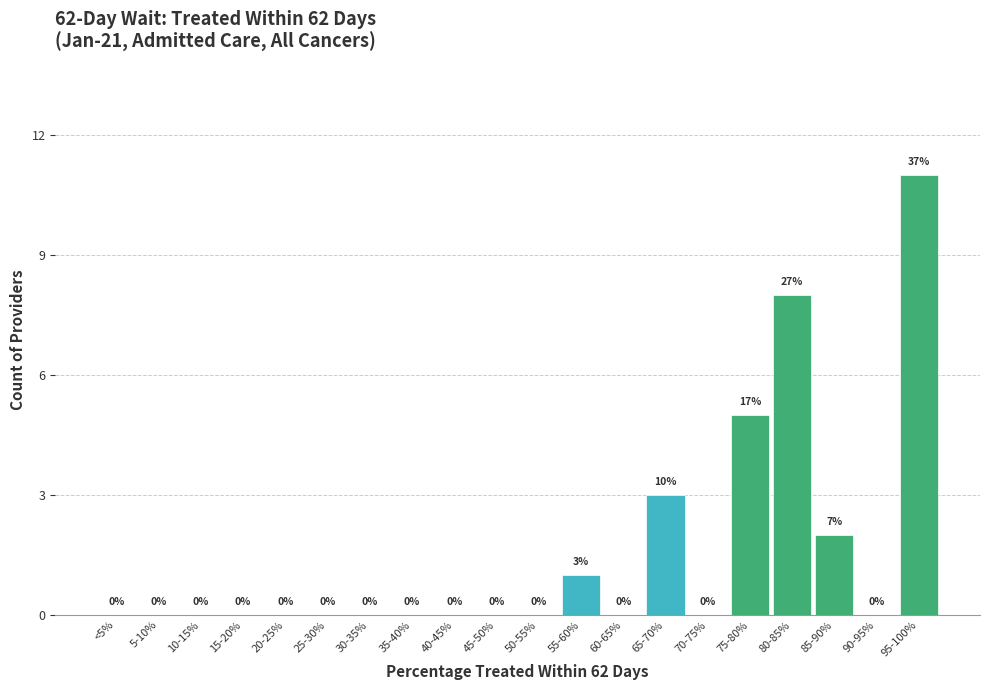

Reading left to right, list all the values displayed in this chart.

<5%=0	5-10%=0	10-15%=0	15-20%=0	20-25%=0	25-30%=0	30-35%=0	35-40%=0	40-45%=0	45-50%=0	50-55%=0	55-60%=1	60-65%=0	65-70%=3	70-75%=0	75-80%=5	80-85%=8	85-90%=2	90-95%=0	95-100%=11